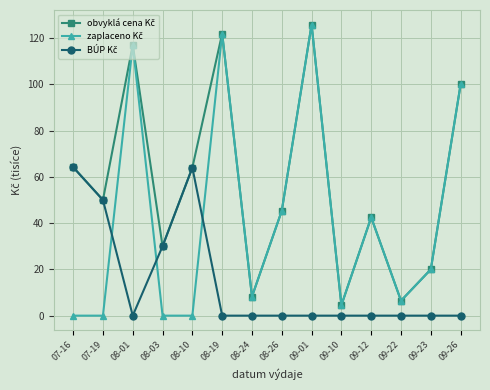

What is the label of the 5th point from the right?

09-10